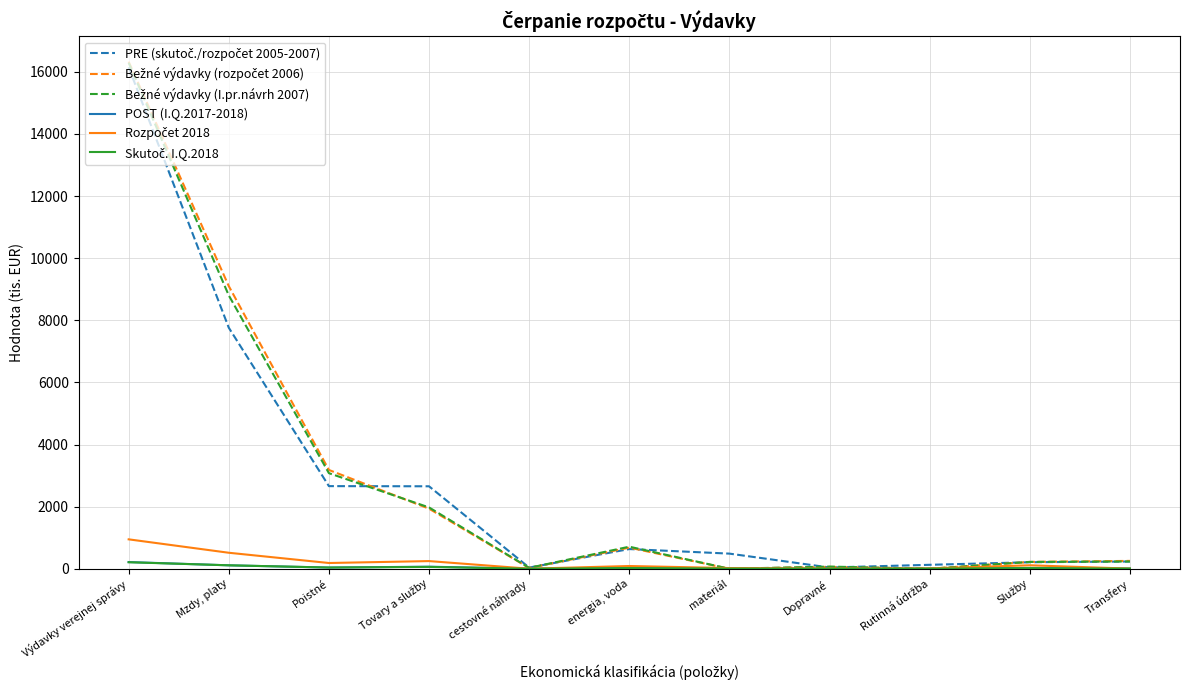

Which label corresponds to the largest value in the chart?

Výdavky verejnej správy